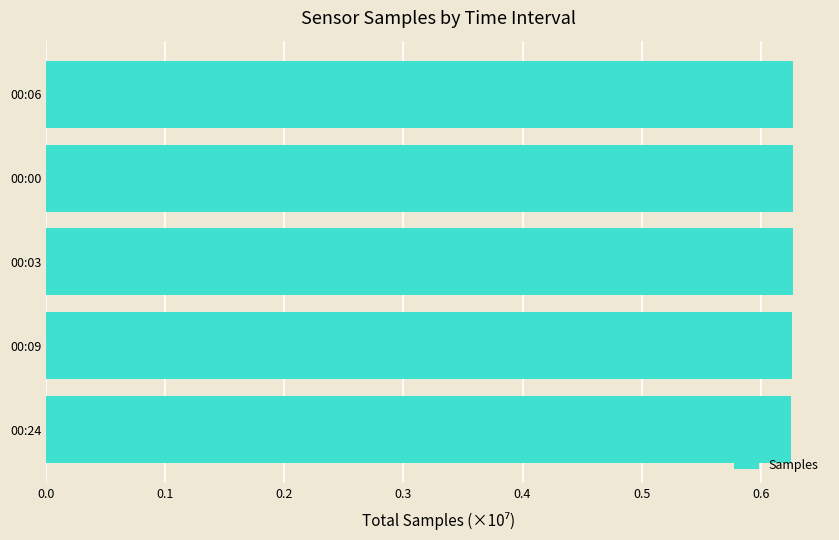

Are the bars horizontal?

Yes